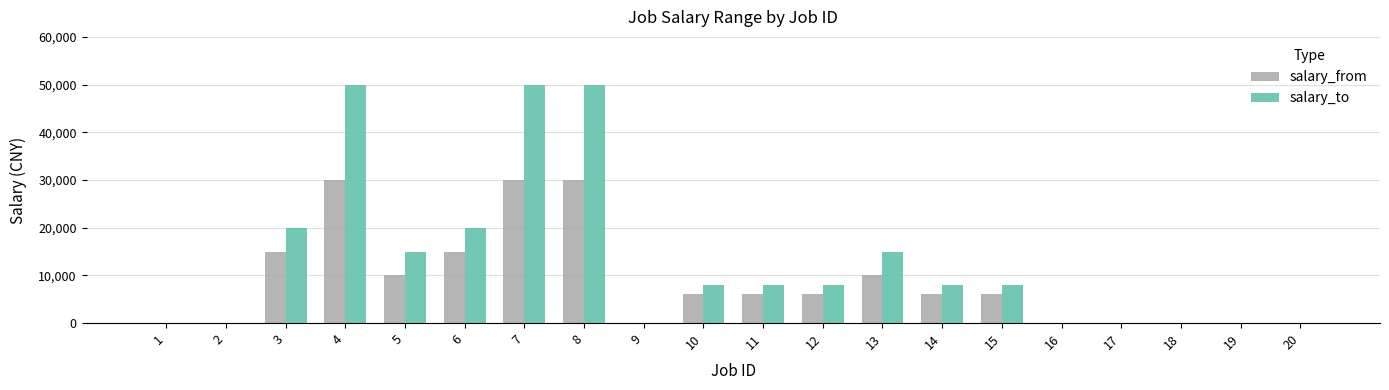

What is the sum of all salary_from values?

170000